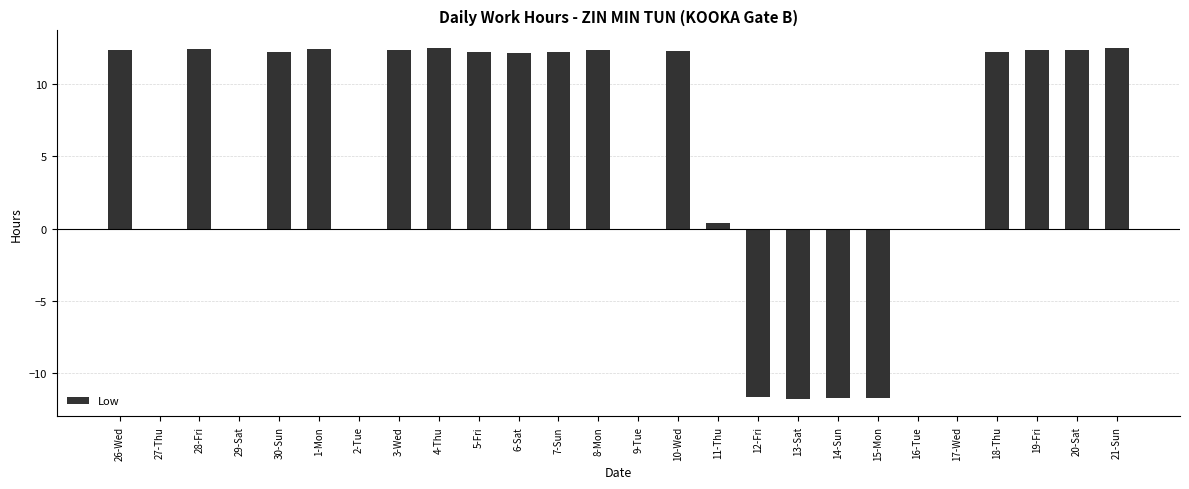

What value does the data have at 5-Fri?

12.2